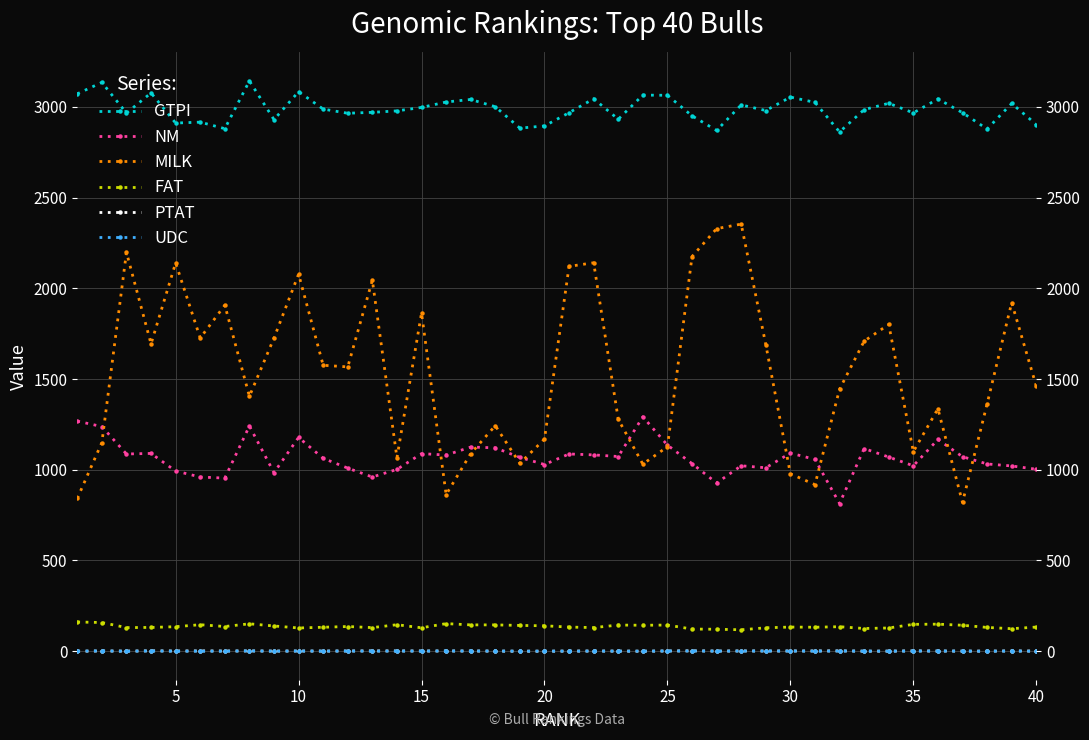

Reading left to right, transcribe all the data shown in this chart.

GTPI: 3072.0	3135.0	2966.0	3077.0	2911.0	2916.0	2880.0	3143.0	2930.0	3084.0	2988.0	2965.0	2970.0	2978.0	2997.0	3027.0	3041.0	3001.0	2883.0	2895.0	2968.0	3045.0	2932.0	3065.0	3064.0	2951.0	2870.0	3011.0	2980.0	3054.0	3025.0	2862.0	2985.0	3020.0	2967.0	3044.0	2968.0	2878.0	3019.0	2903.0
NM: 1268.0	1238.0	1087.0	1090.0	993.0	960.0	954.0	1241.0	984.0	1178.0	1063.0	1009.0	960.0	1002.0	1089.0	1081.0	1125.0	1121.0	1068.0	1029.0	1087.0	1082.0	1073.0	1292.0	1136.0	1034.0	927.0	1022.0	1011.0	1092.0	1057.0	814.0	1117.0	1070.0	1022.0	1167.0	1072.0	1032.0	1021.0	1003.0
MILK: 842.0	1150.0	2198.0	1694.0	2140.0	1726.0	1907.0	1405.0	1726.0	2078.0	1576.0	1567.0	2045.0	1066.0	1864.0	863.0	1089.0	1243.0	1035.0	1169.0	2121.0	2141.0	1278.0	1031.0	1127.0	2175.0	2329.0	2354.0	1690.0	978.0	918.0	1444.0	1709.0	1801.0	1100.0	1336.0	820.0	1363.0	1921.0	1461.0
FAT: 161.0	158.0	130.0	131.0	135.0	146.0	136.0	151.0	139.0	128.0	132.0	136.0	130.0	146.0	129.0	152.0	145.0	145.0	142.0	140.0	133.0	130.0	144.0	143.0	144.0	122.0	121.0	118.0	129.0	133.0	132.0	135.0	125.0	128.0	148.0	149.0	143.0	131.0	124.0	133.0
PTAT: -0.1	1.1	0.4	1.7	0.9	1.4	0.9	1.2	0.6	0.9	0.6	1.1	1.5	1.2	1.1	1.0	0.9	0.5	0.0	-0.0	0.6	0.7	0.5	0.0	1.1	1.8	0.7	1.2	1.1	1.1	1.2	1.6	0.2	0.3	1.5	0.8	0.5	0.3	1.3	0.5
UDC: 0.5	1.7	0.1	1.4	0.3	0.3	0.4	1.7	0.3	0.9	0.8	0.9	0.6	0.8	0.8	1.3	1.2	0.8	0.3	0.4	0.5	0.8	0.5	0.3	1.2	1.3	0.5	0.8	1.2	0.9	0.6	1.1	0.5	0.3	0.9	1.0	0.6	0.1	1.0	0.2